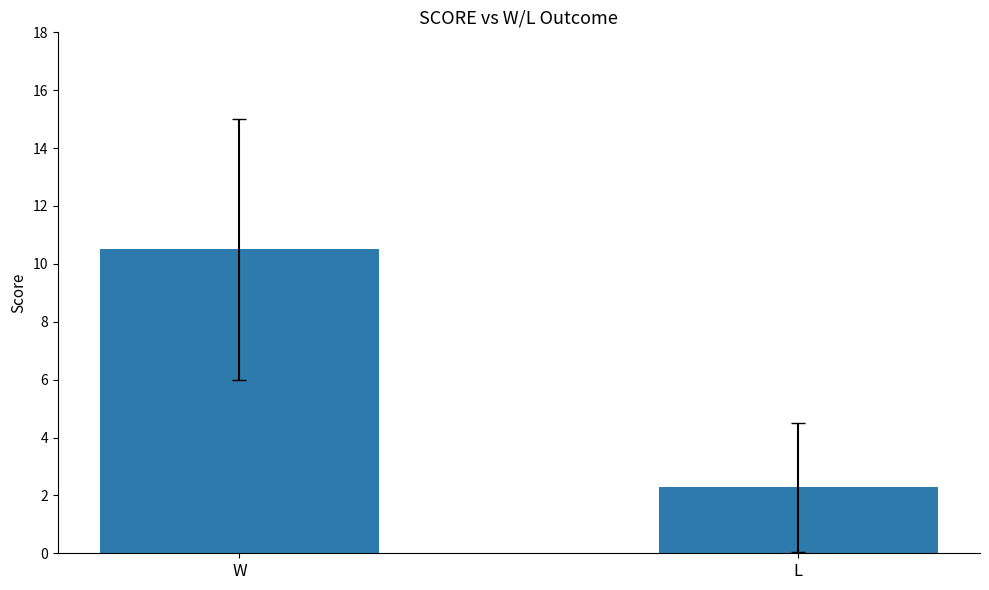

What position from the right is L?

1